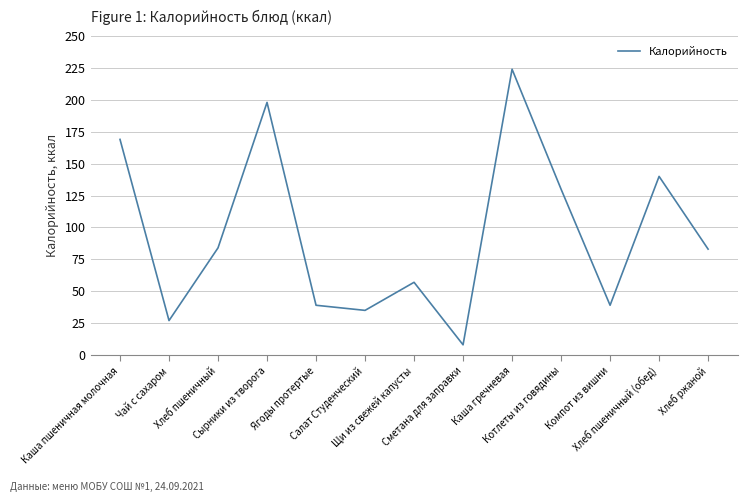

What is the smallest value displayed?

8